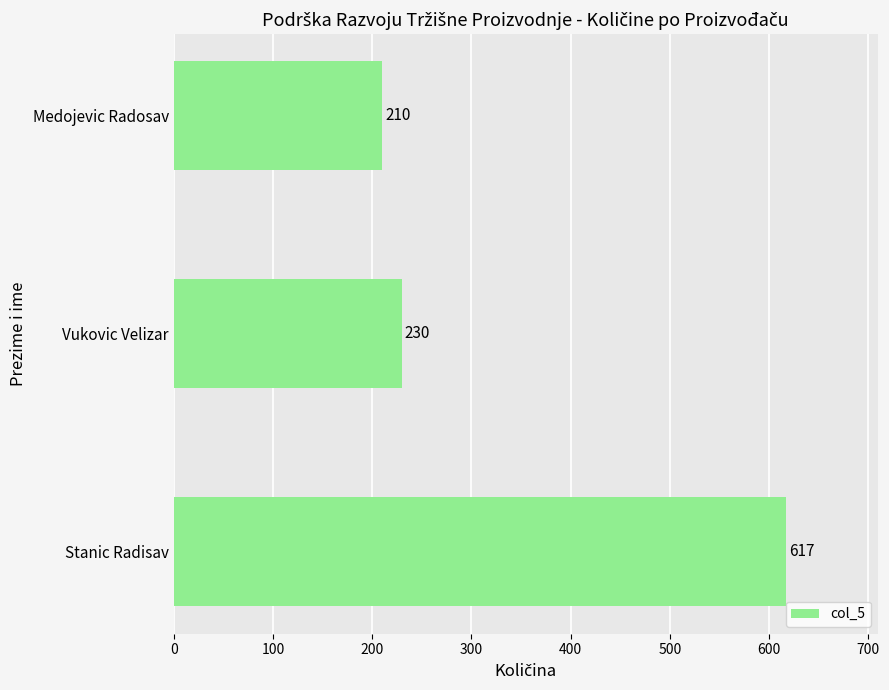

What is the average value?

352